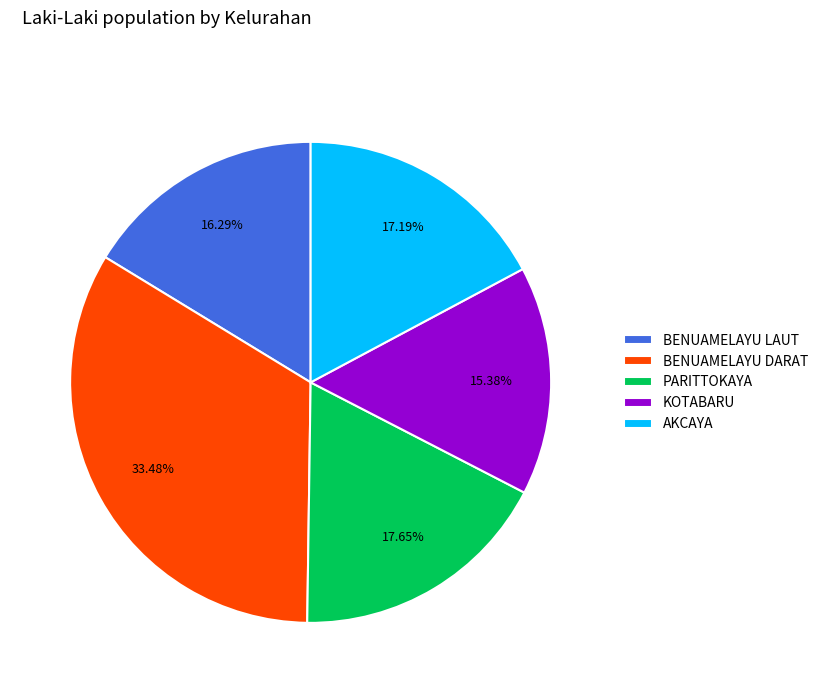

Does AKCAYA account for over 50% of the chart?

No